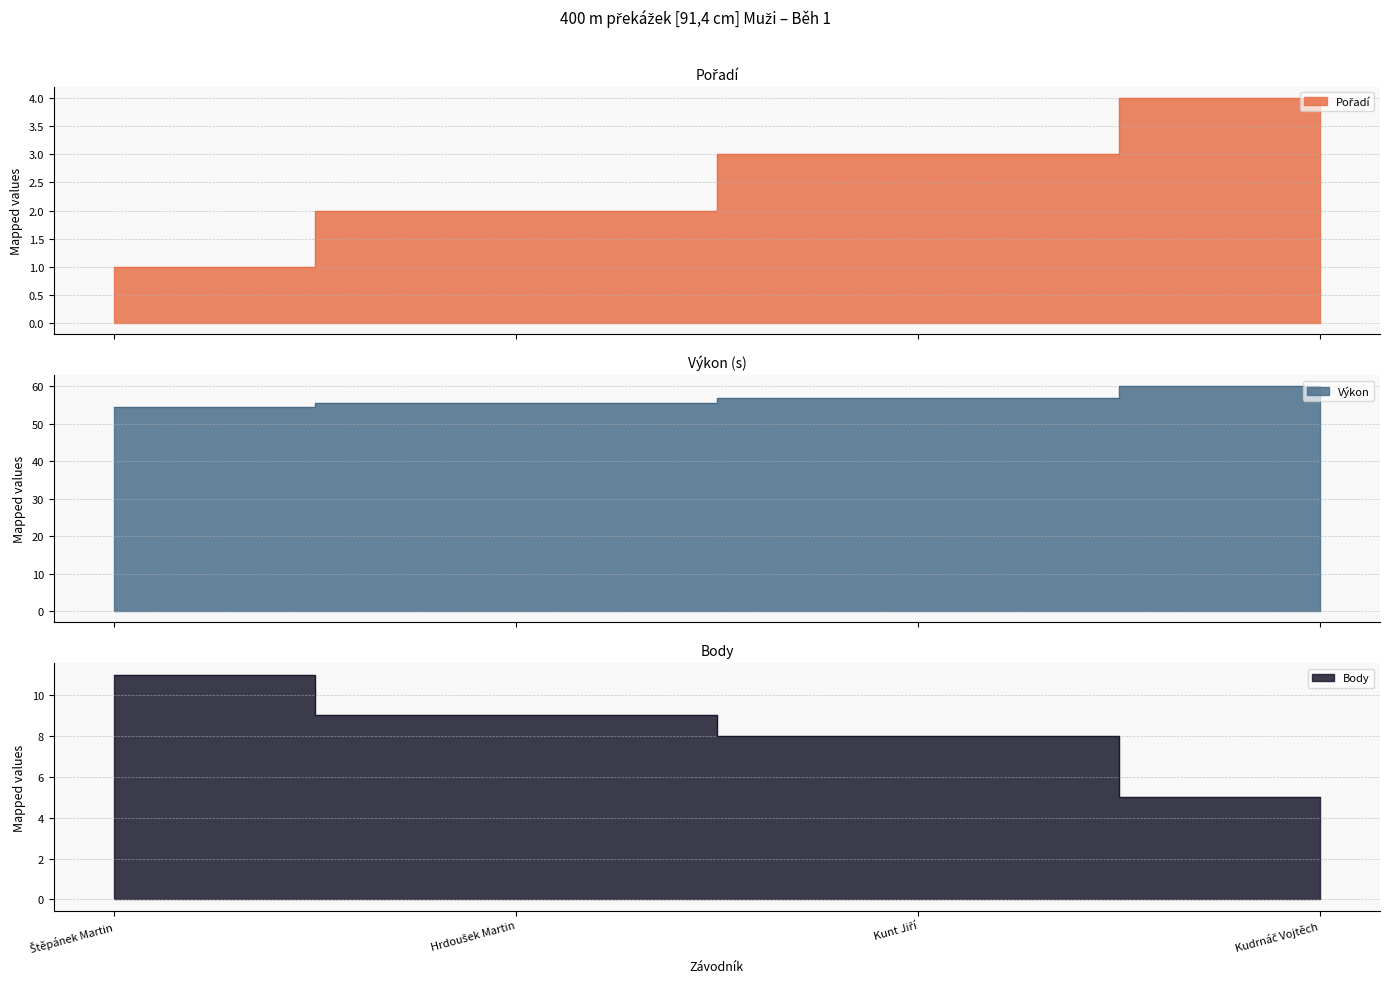

How many lines are shown in the chart?

3